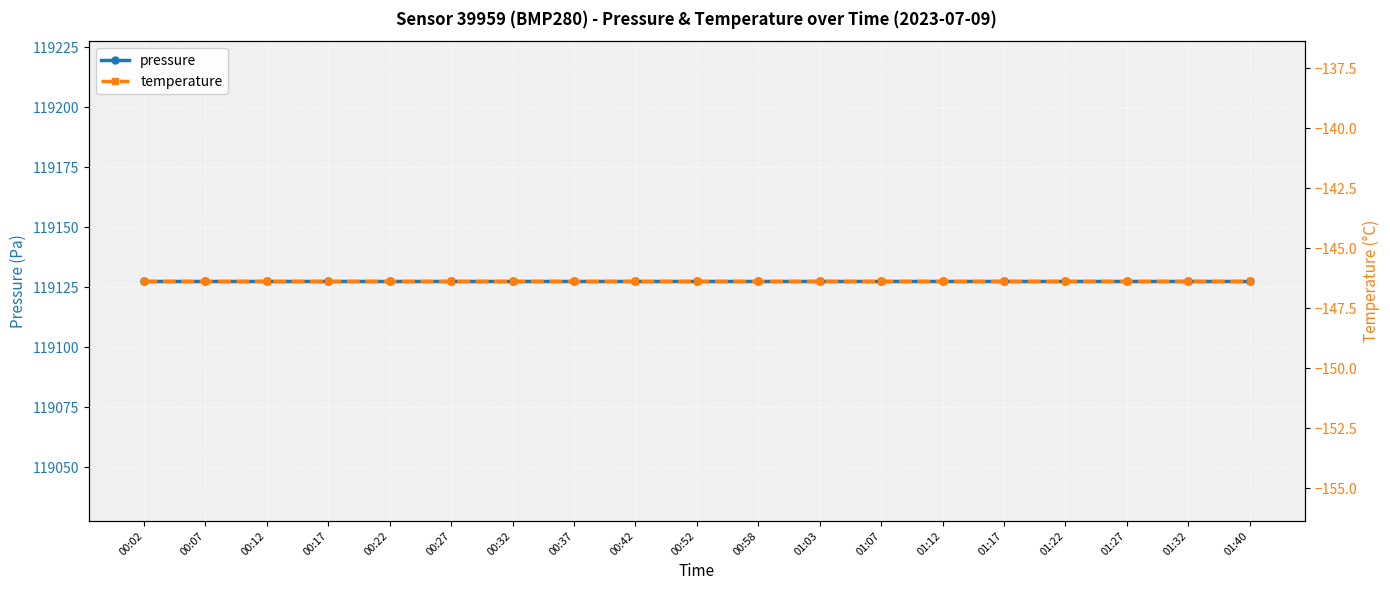

Which category has the lowest value in the temperature series?

00:02